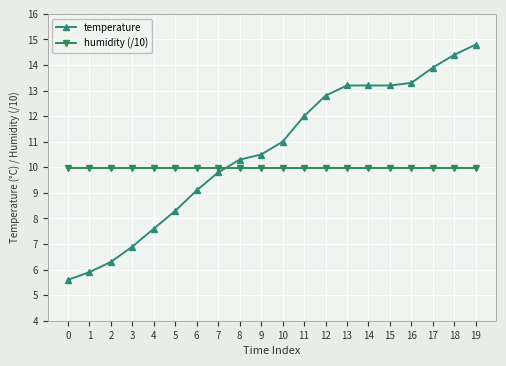

The value of temperature at 16 is 6.3. True or false?

False